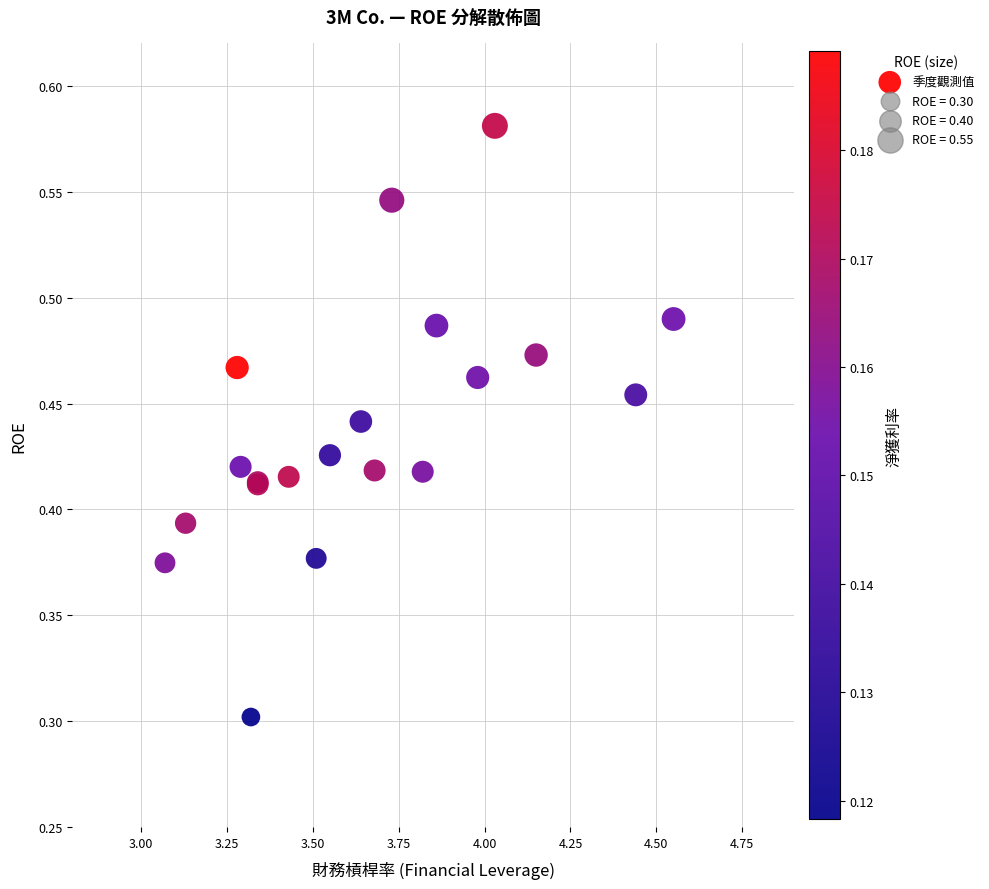

What Y value in the scatter plot is closest to 0?

0.3